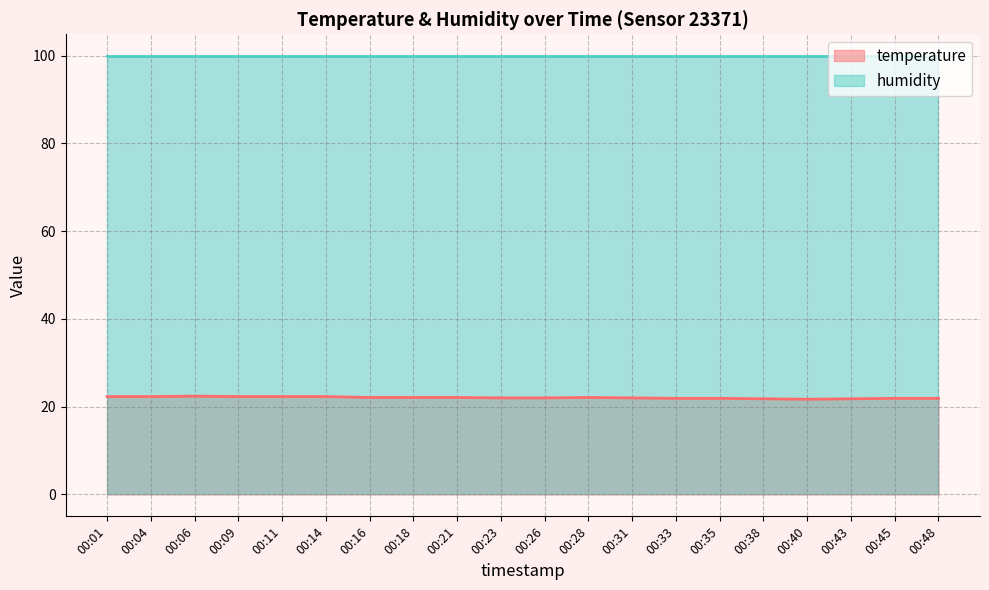

Which label corresponds to the smallest value in the chart?

00:40